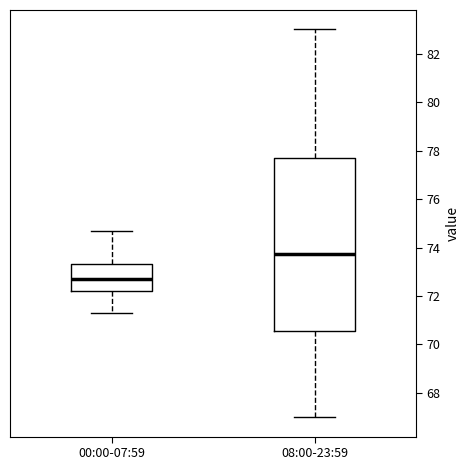

Which box is the tallest, from its lower edge to its upper edge?

08:00-23:59